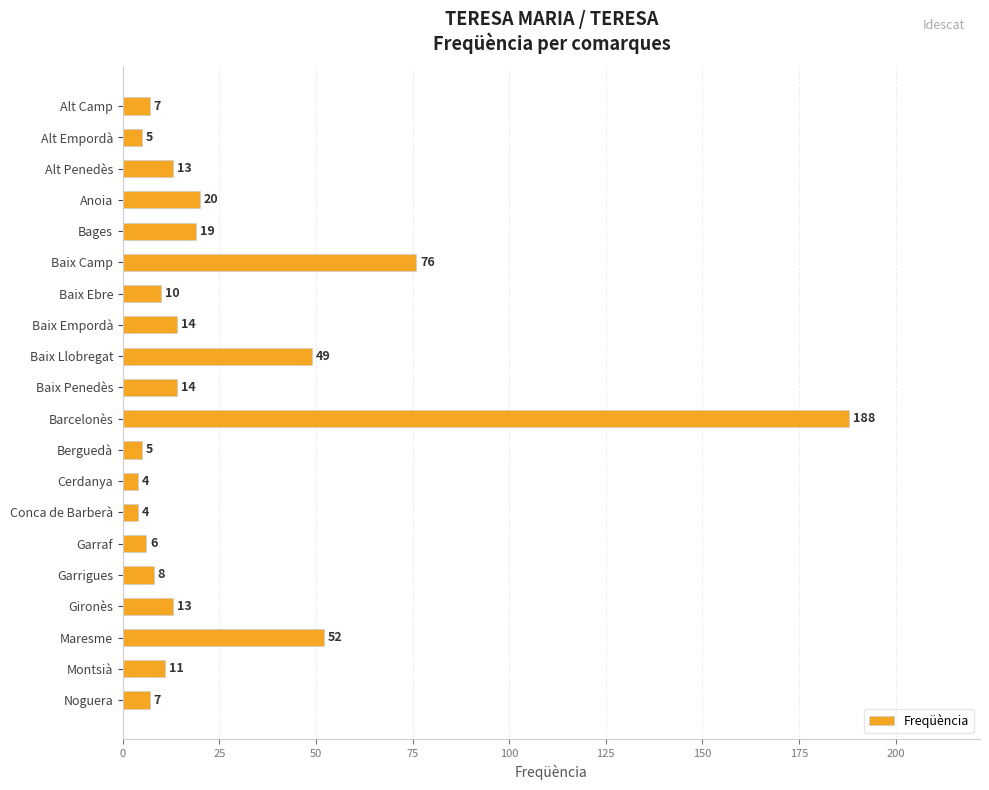

What is the sum of the values at Conca de Barberà and Cerdanya?

8